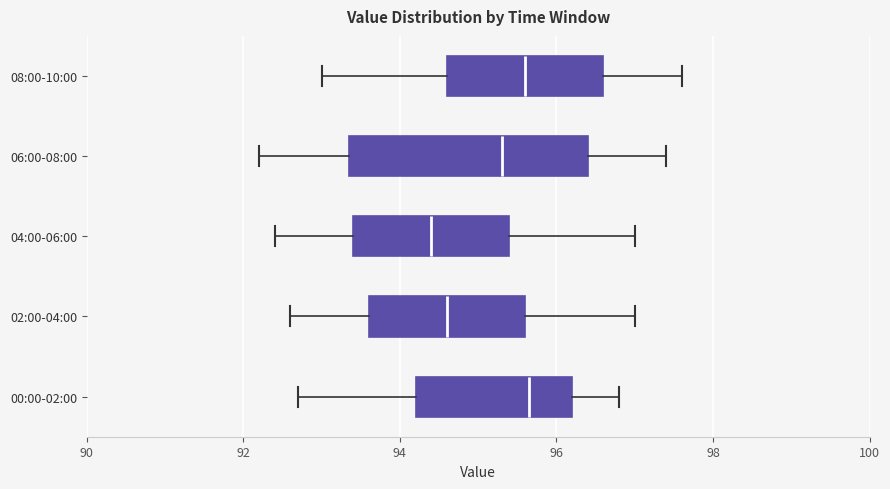

Reading bottom to top, transcribe this box plot: for each box, give where its median line is, the range the box spans, and where its two whiskers end, as read against the x-axis. The values are not printed on the chart, so give them approximately, as read against the axis.

00:00-02:00: median 95.6, box 94.2 to 96.2, whiskers 92.8 to 96.8
02:00-04:00: median 94.6, box 93.6 to 95.6, whiskers 92.6 to 97.0
04:00-06:00: median 94.4, box 93.4 to 95.4, whiskers 92.4 to 97.0
06:00-08:00: median 95.4, box 93.4 to 96.4, whiskers 92.2 to 97.4
08:00-10:00: median 95.6, box 94.6 to 96.6, whiskers 93.0 to 97.6